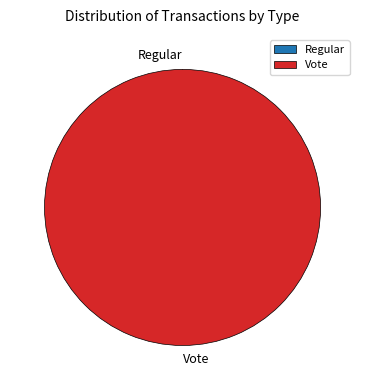

Is the sum of Regular and Vote greater than half?

Yes